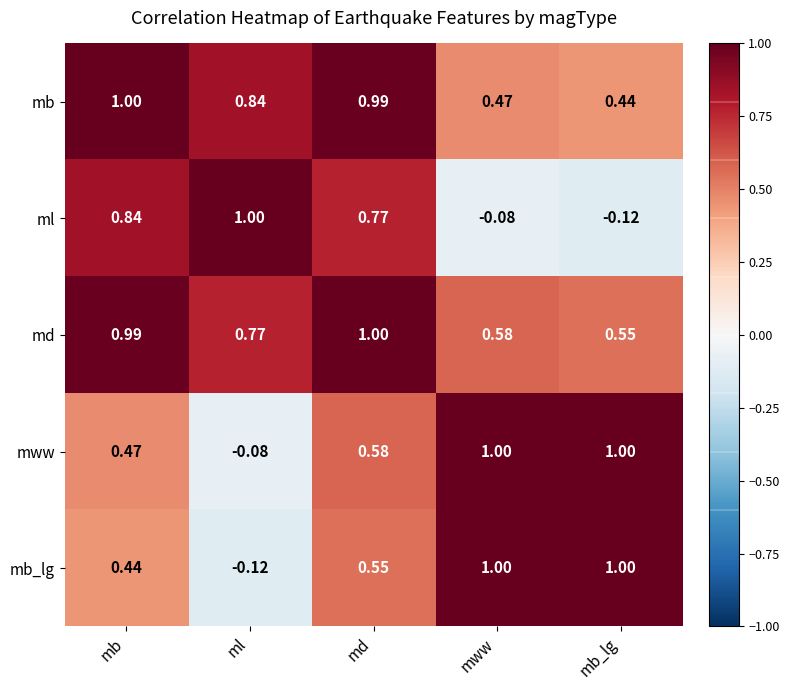

Where is mb_lg nearest to the value 0?

ml